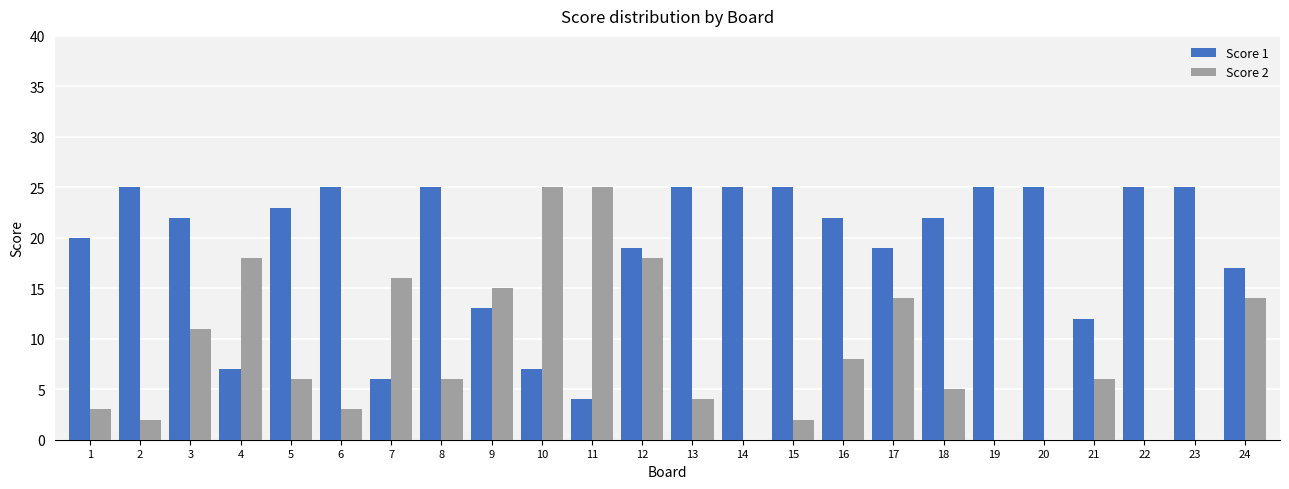

How many groups of bars are there?

24